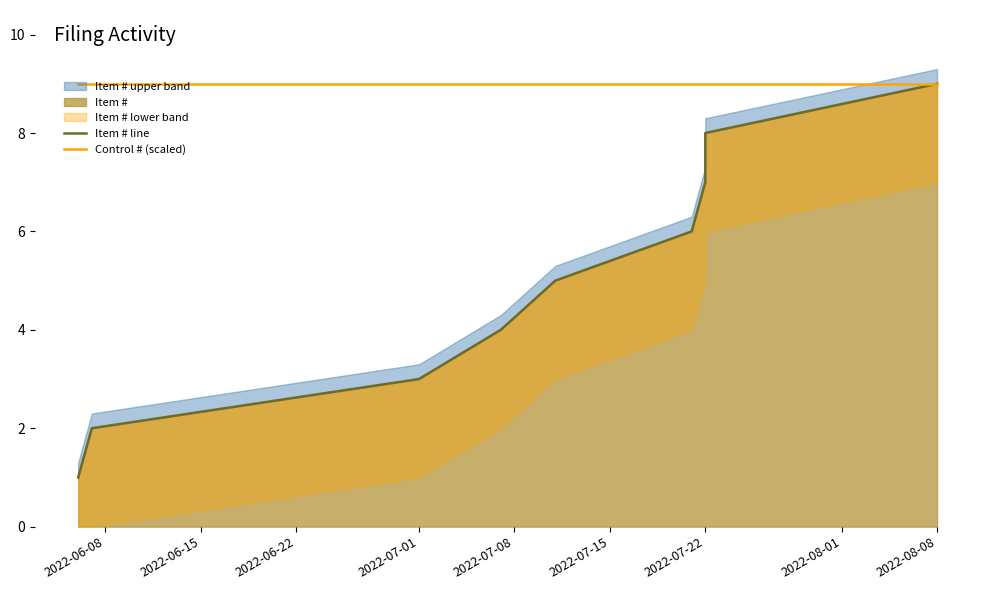

Where is Control # (scaled) nearest to the value 9?

2022-06-08